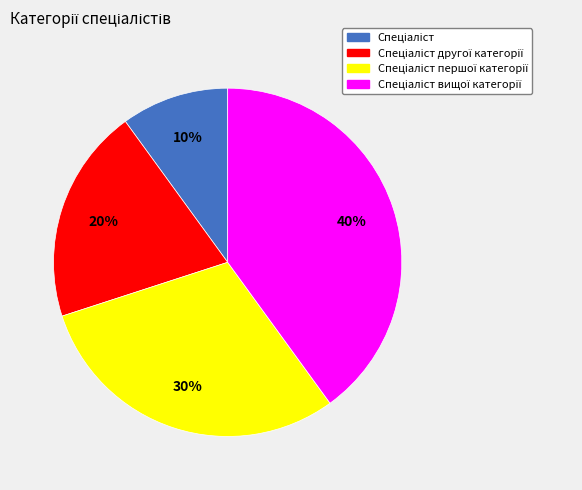

To the nearest percent, what is the average slice percentage?

25%